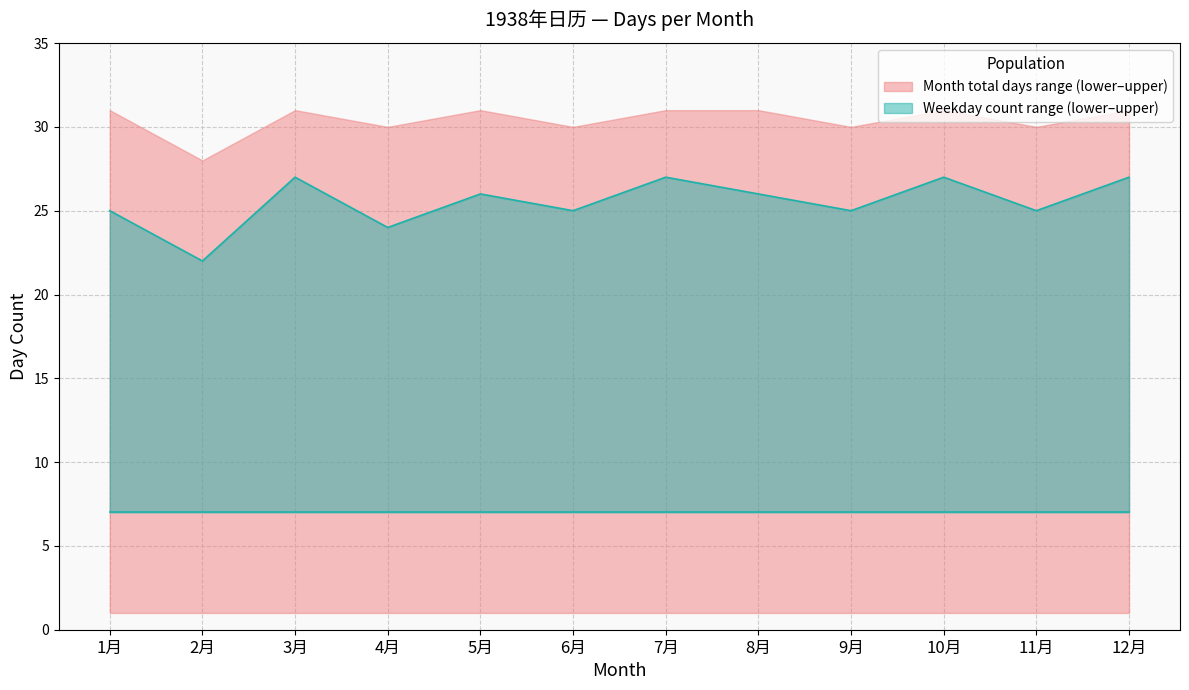

True or false: Weekdays_lower has more than 1 points higher than both neighbors.

False